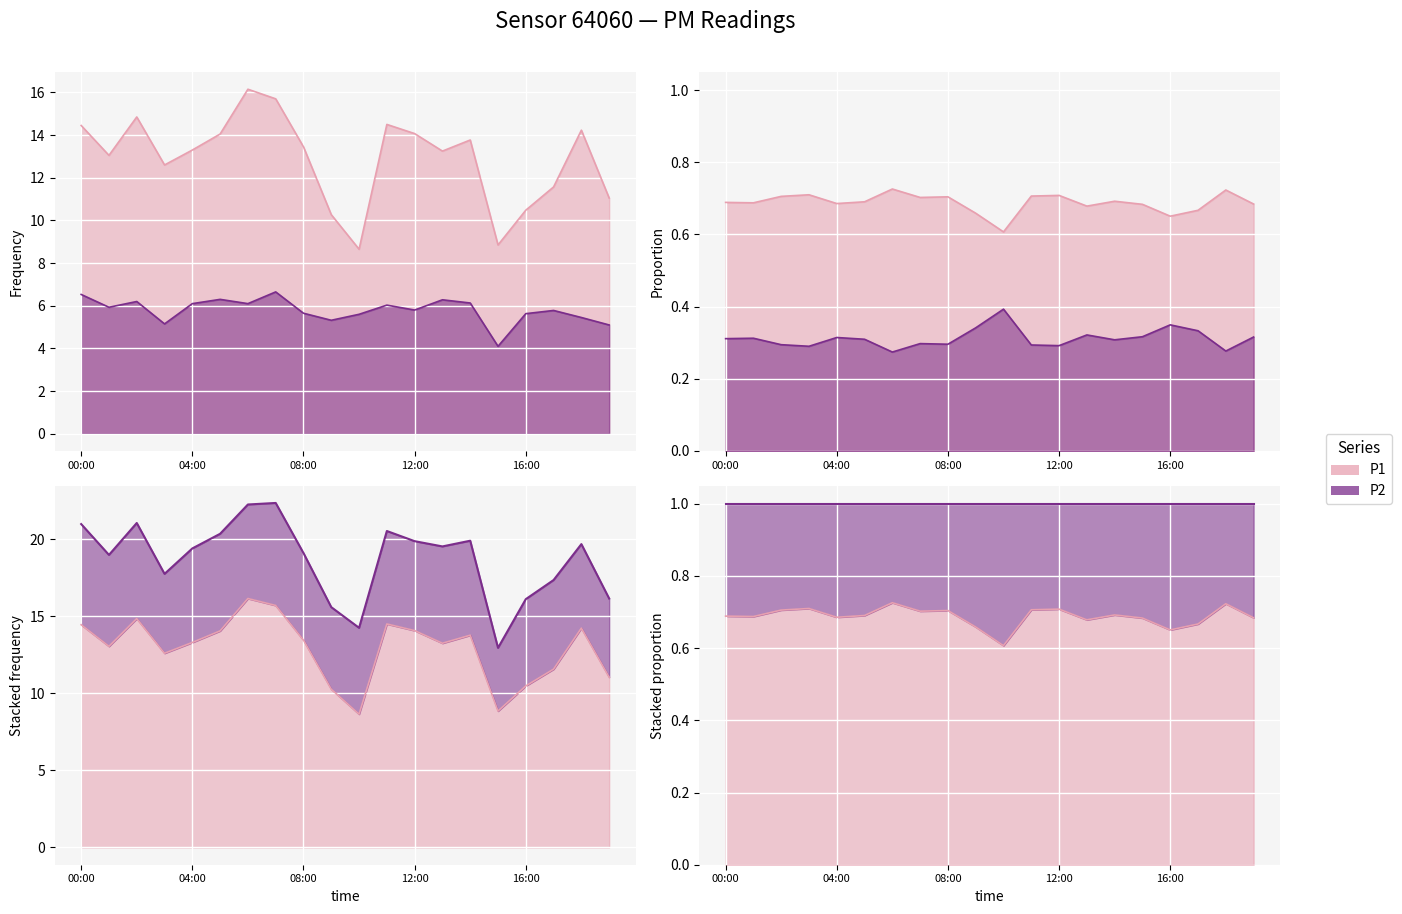

True or false: P2 and P1 intersect in this chart.

False